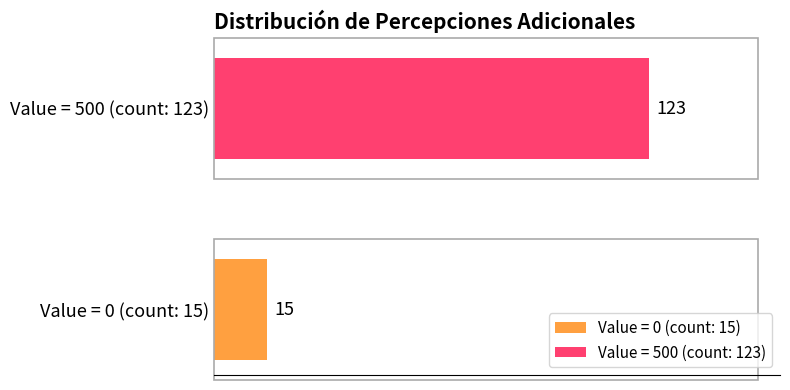

Which series has the largest range (max minus min)?

Value = 0 (count: 15)